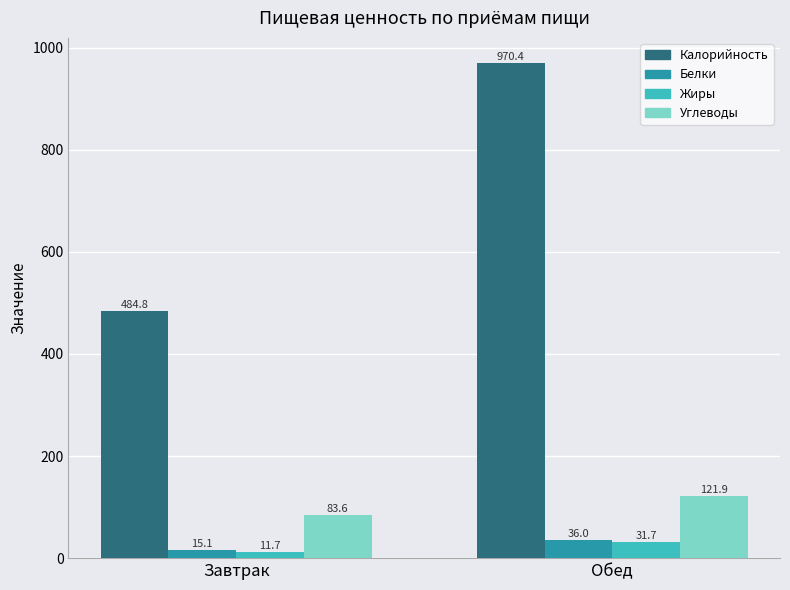

At which category is the sum across all series the highest?

Обед